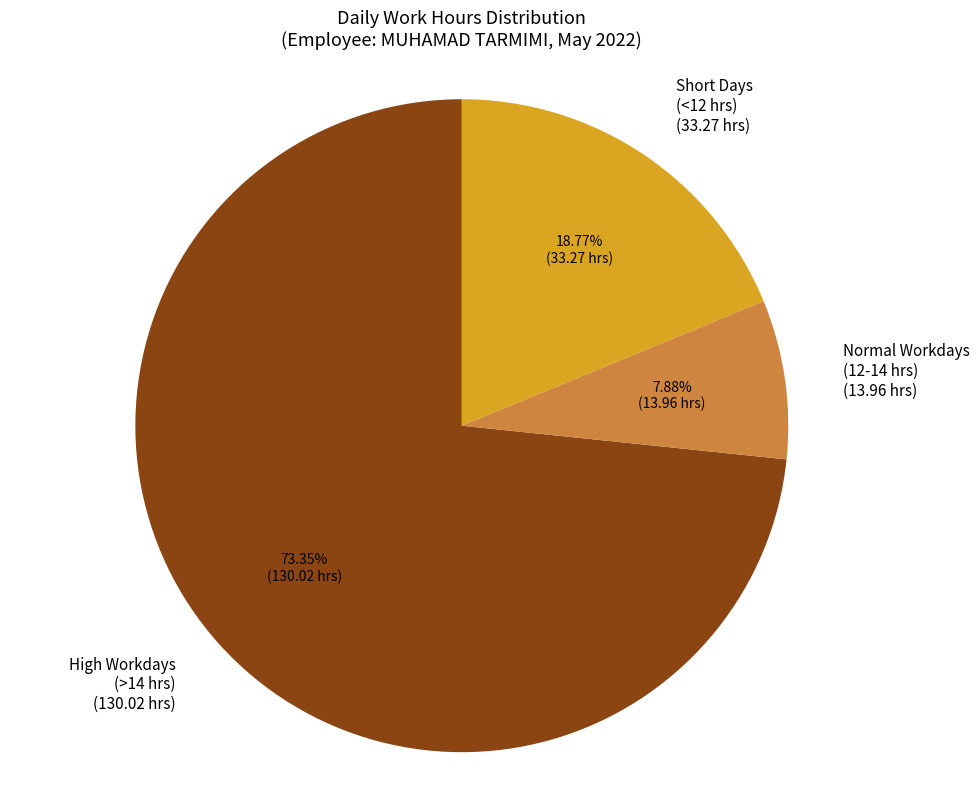

What is the ratio of the value at Short Days (<12 hrs) (33.27 hrs) to the value at High Workdays (>14 hrs) (130.02 hrs)?

0.3